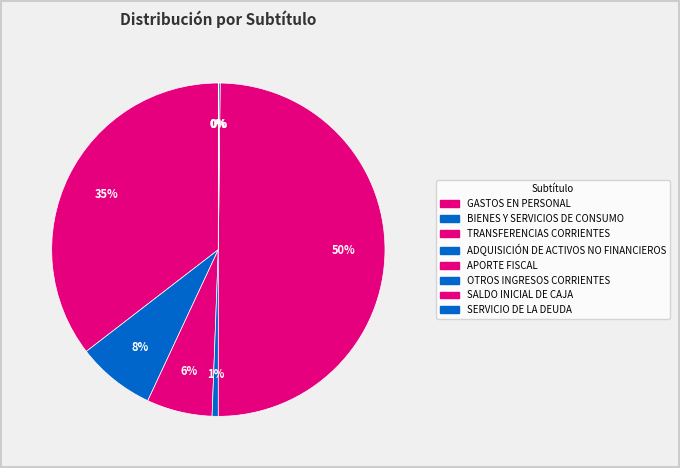

Is there a majority slice in this chart?

No